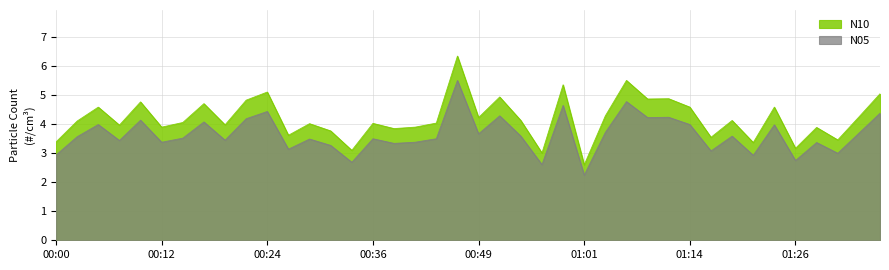

Rank the series by their average value, from highest to lowest.

N10, N05